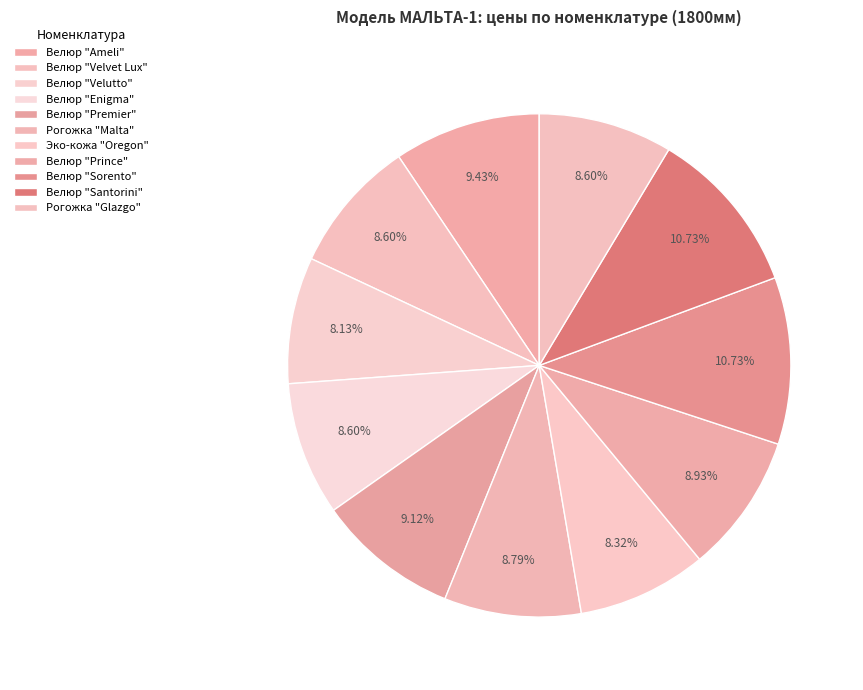

How many segments does this pie chart have?

11